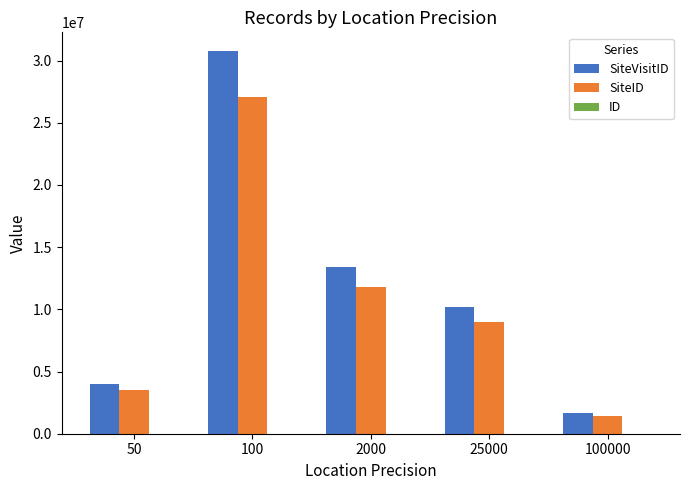

At which category is the sum across all series the highest?

100